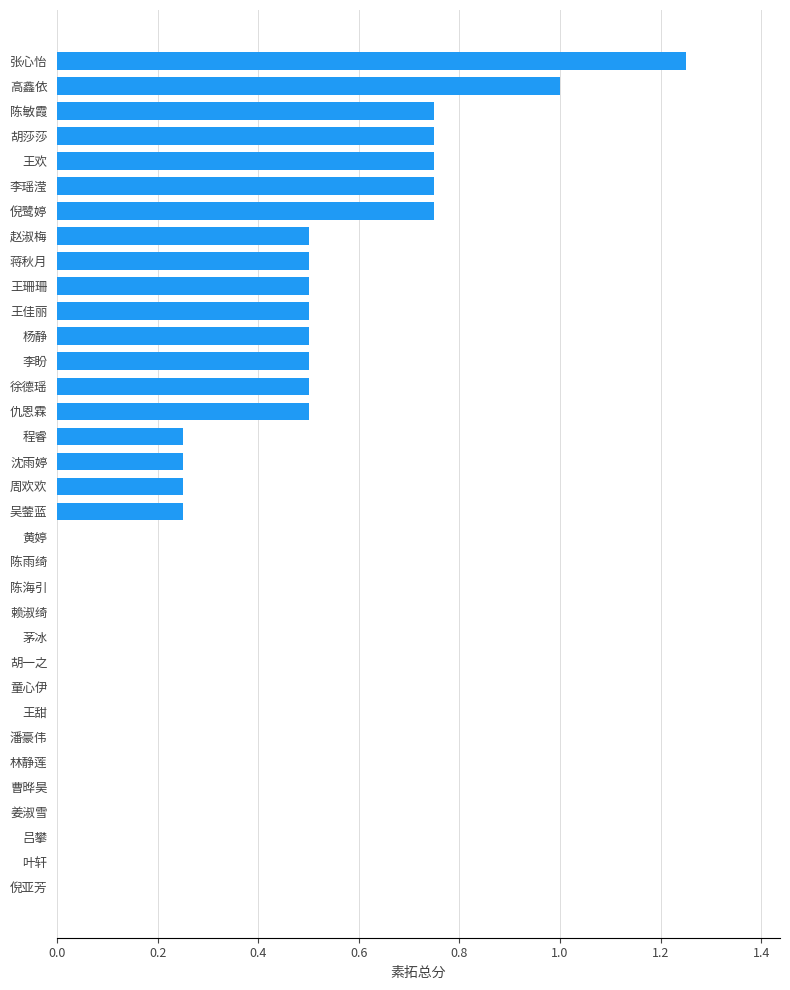

At which category does the chart reach its peak across all series?

张心怡